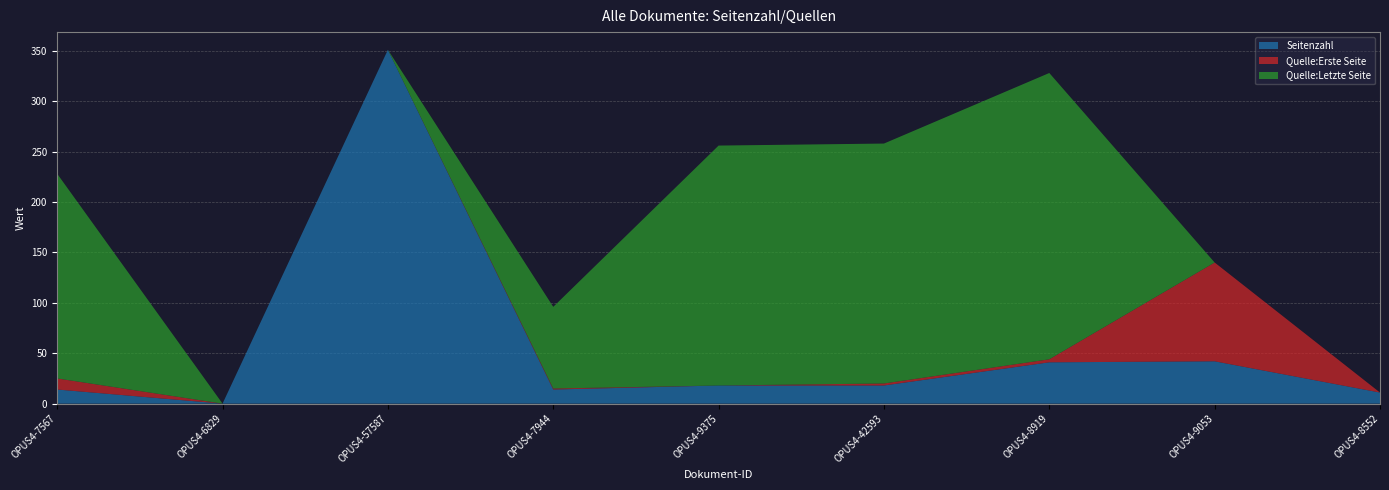

Reading left to right, what are all the values shown in this chart?

Seitenzahl: OPUS4-7567=14	OPUS4-6829=0	OPUS4-57587=351	OPUS4-7944=14	OPUS4-9375=18	OPUS4-42593=18	OPUS4-8919=41	OPUS4-9053=42	OPUS4-8552=11
Quelle:Erste Seite: OPUS4-7567=11	OPUS4-6829=0	OPUS4-57587=0	OPUS4-7944=1	OPUS4-9375=0	OPUS4-42593=2	OPUS4-8919=3	OPUS4-9053=98	OPUS4-8552=0
Quelle:Letzte Seite: OPUS4-7567=203	OPUS4-6829=0	OPUS4-57587=0	OPUS4-7944=81	OPUS4-9375=238	OPUS4-42593=238	OPUS4-8919=284	OPUS4-9053=0	OPUS4-8552=0